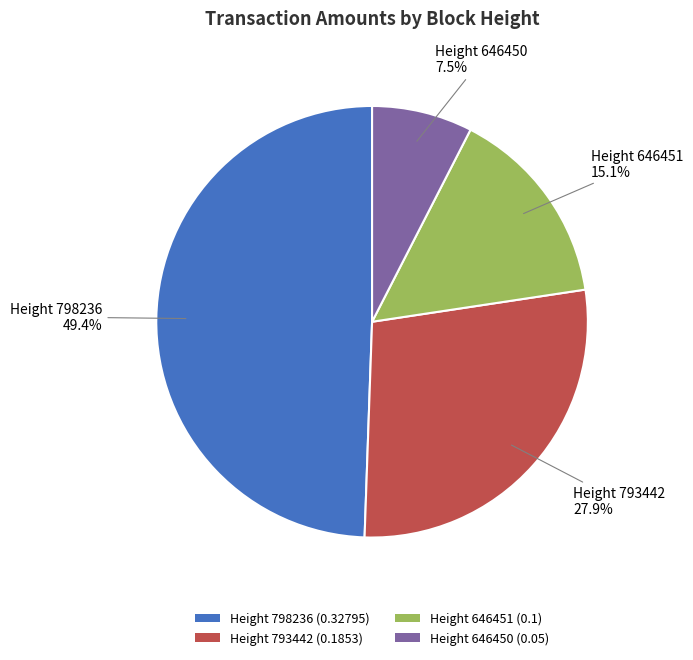

To the nearest percent, what is the average slice percentage?

25%